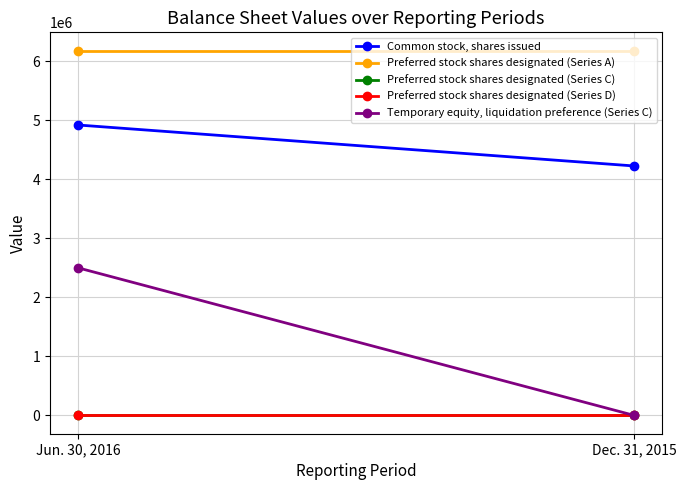

Between Jun. 30, 2016 and Dec. 31, 2015, which is larger?

Jun. 30, 2016